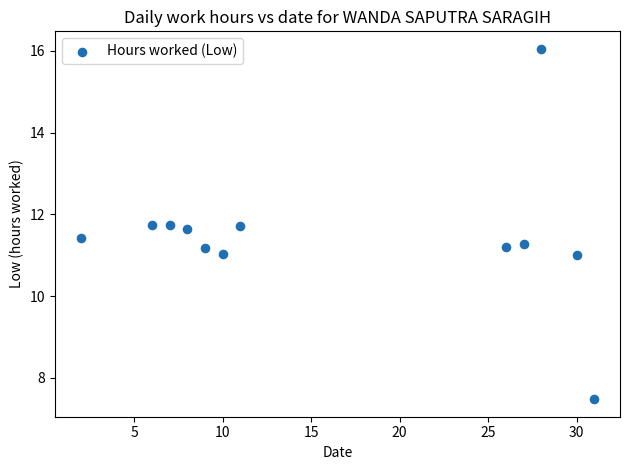

What is the range of Y values (max minus min)?

8.6